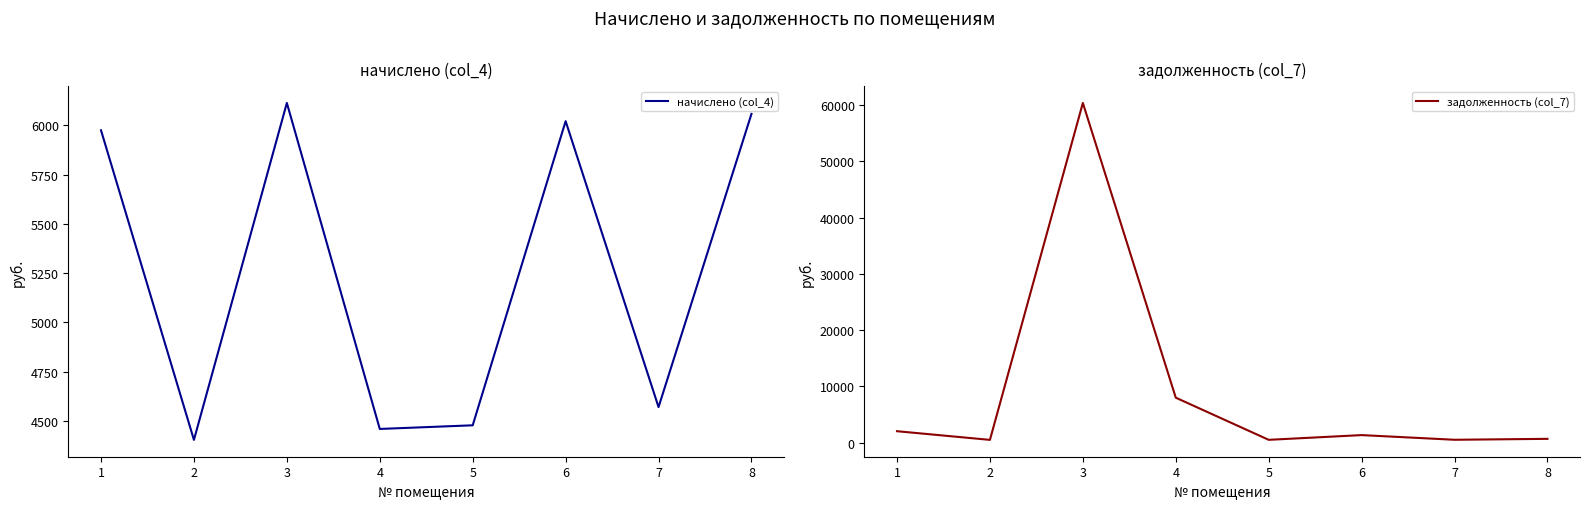

What is the value of the задолженность (col_7) point at the 6th from the left?

1337.9